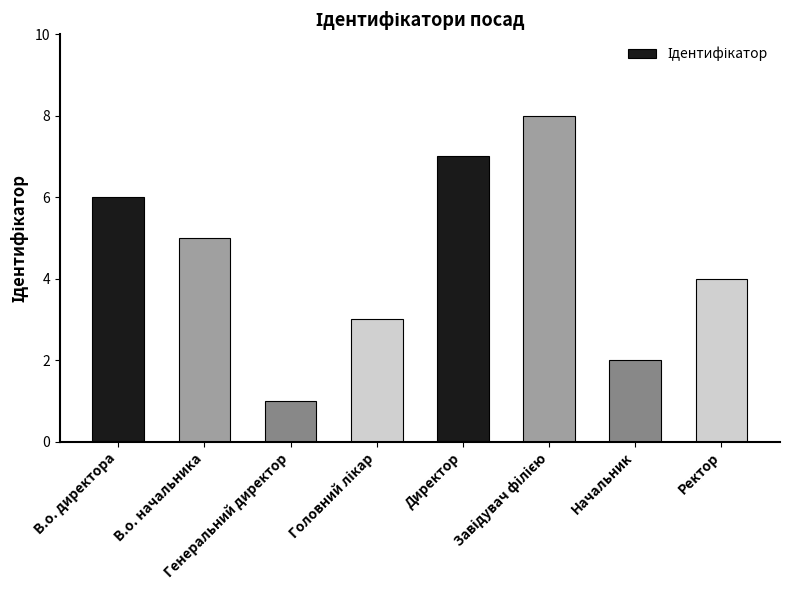

Approximately how many times larger is the value at Начальник compared to Генеральний директор?

2.0